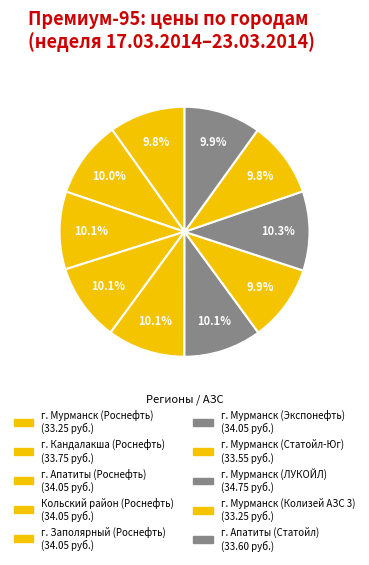

How many segments does this pie chart have?

10